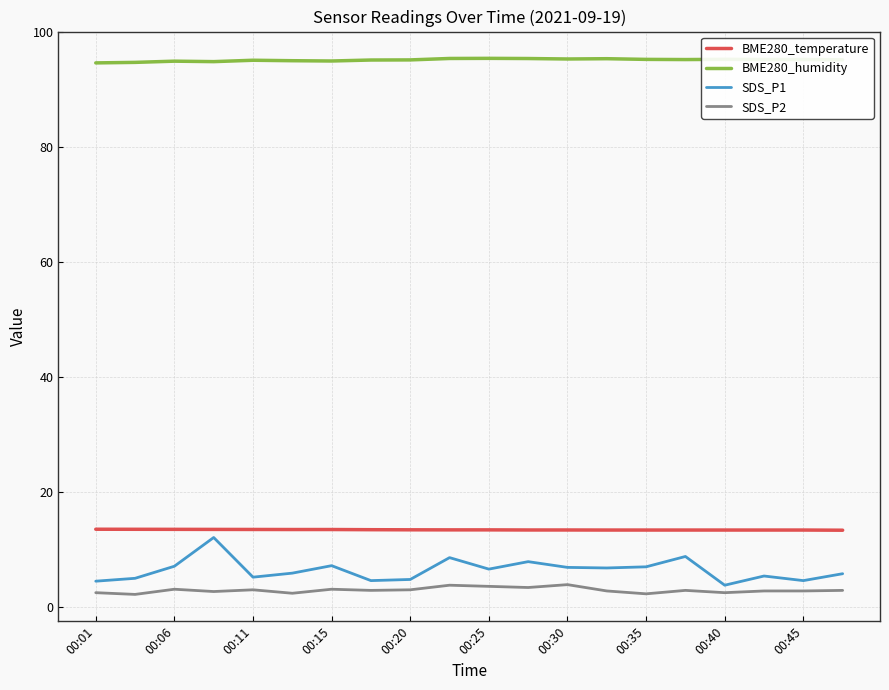

What is the minimum value shown in the chart?

2.2